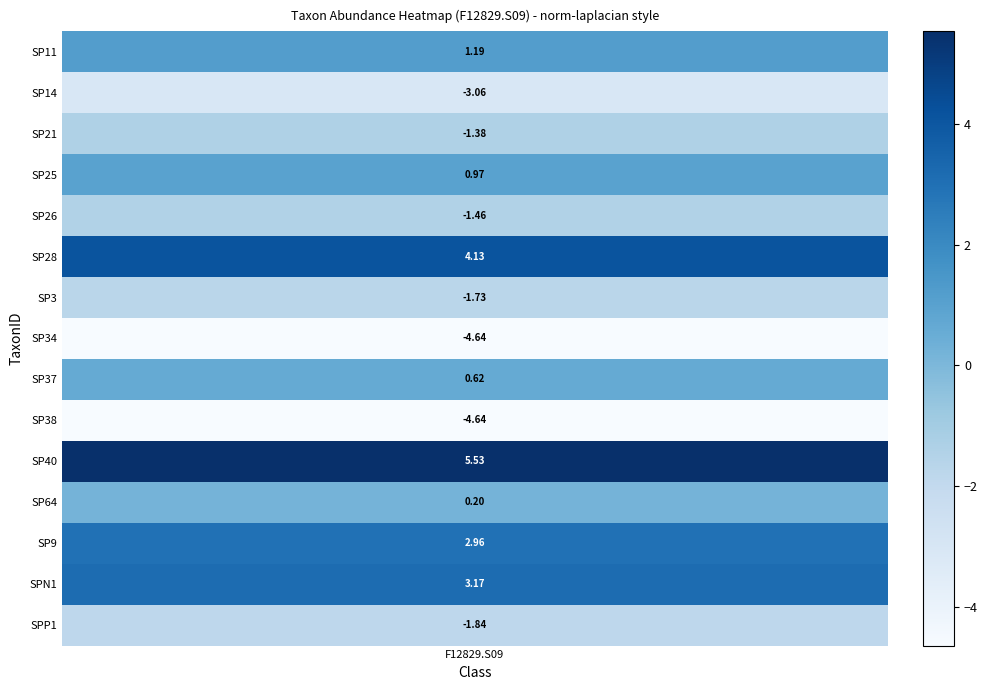

Reading left to right, list all the values displayed in this chart.

1.2	-3.1	-1.4	1.0	-1.5	4.1	-1.7	-4.6	0.6	-4.6	5.5	0.2	3.0	3.2	-1.8